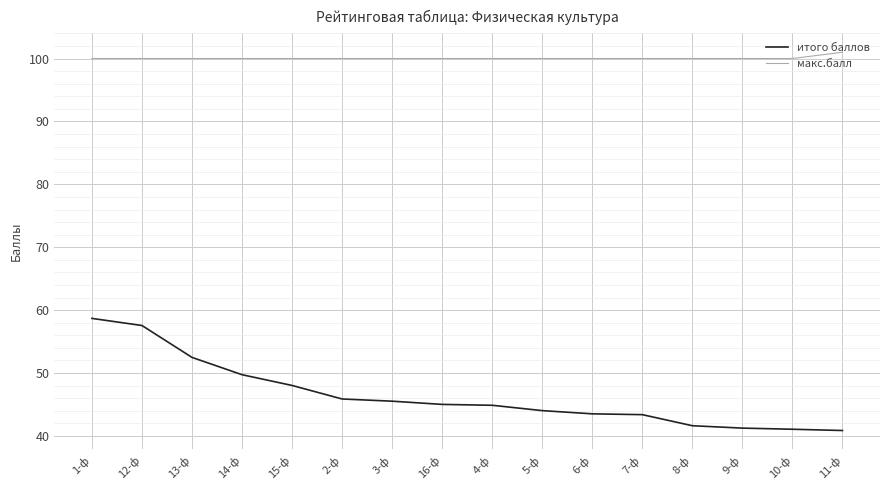

Is it true that макс.балл equals 100.0 at 2-ф?

True